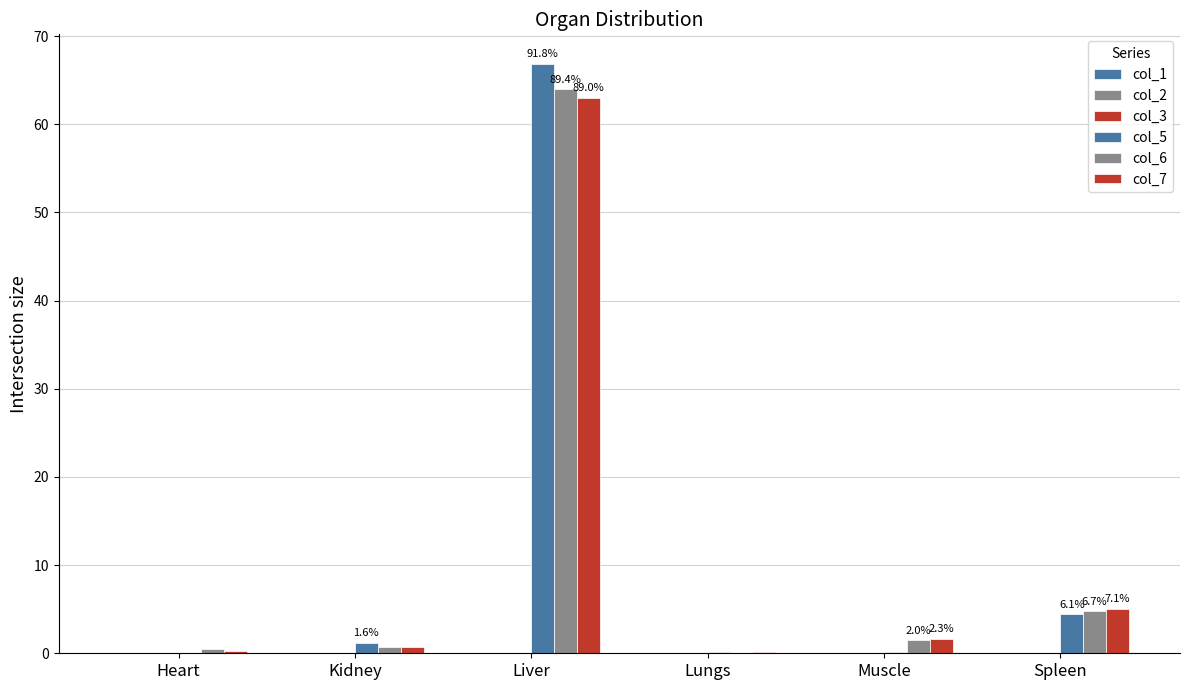

At how many categories does at least one series exceed 5?

2